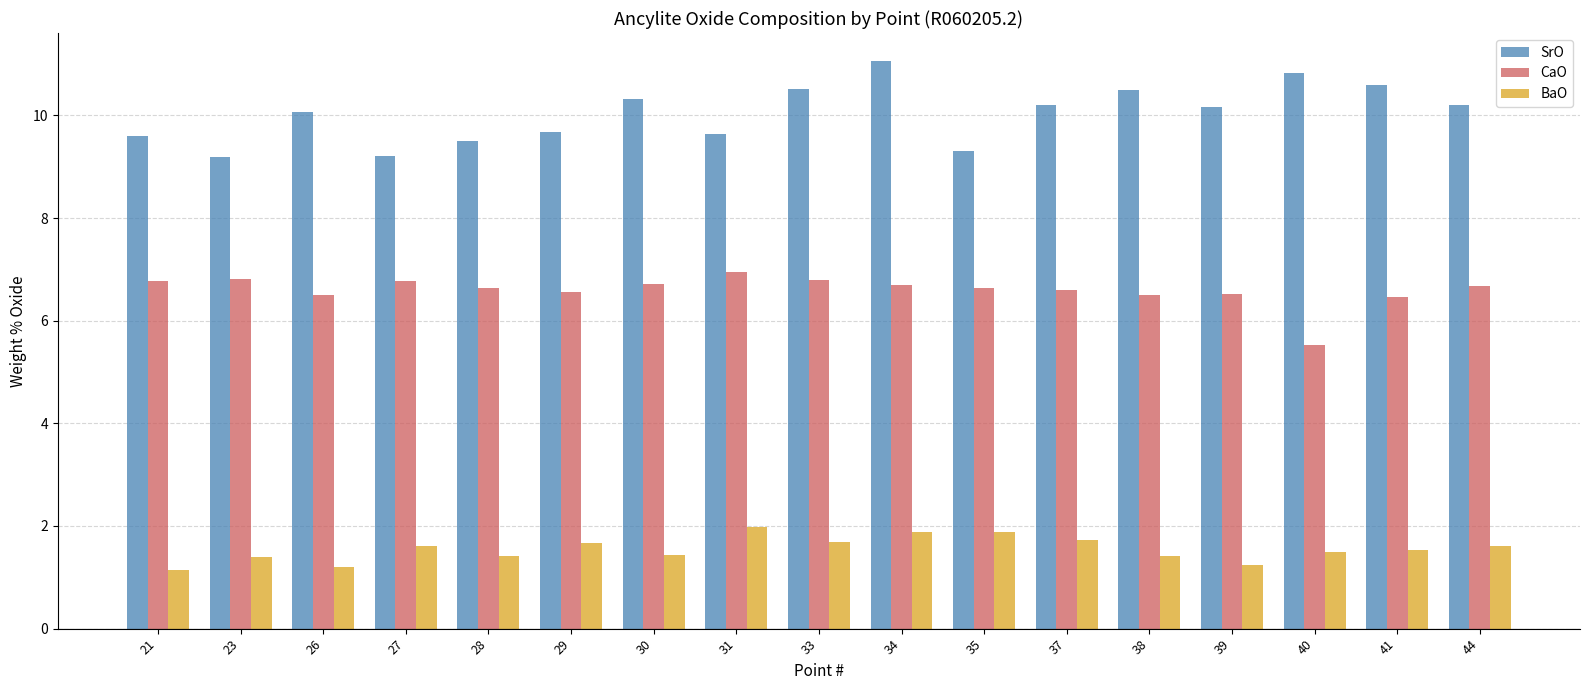

What is the maximum value shown in the chart?

11.1